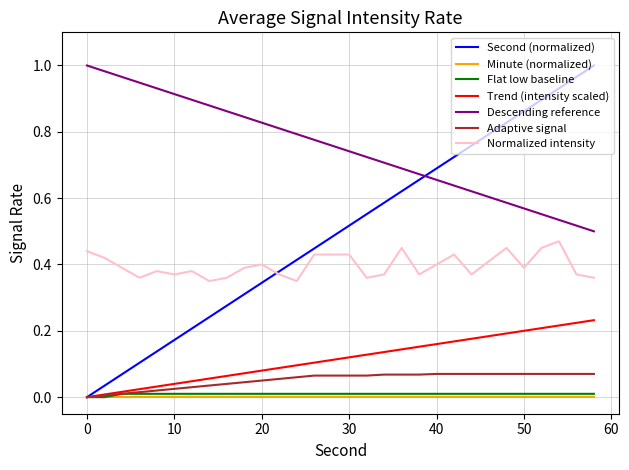

Count the number of data series in this chart.

7